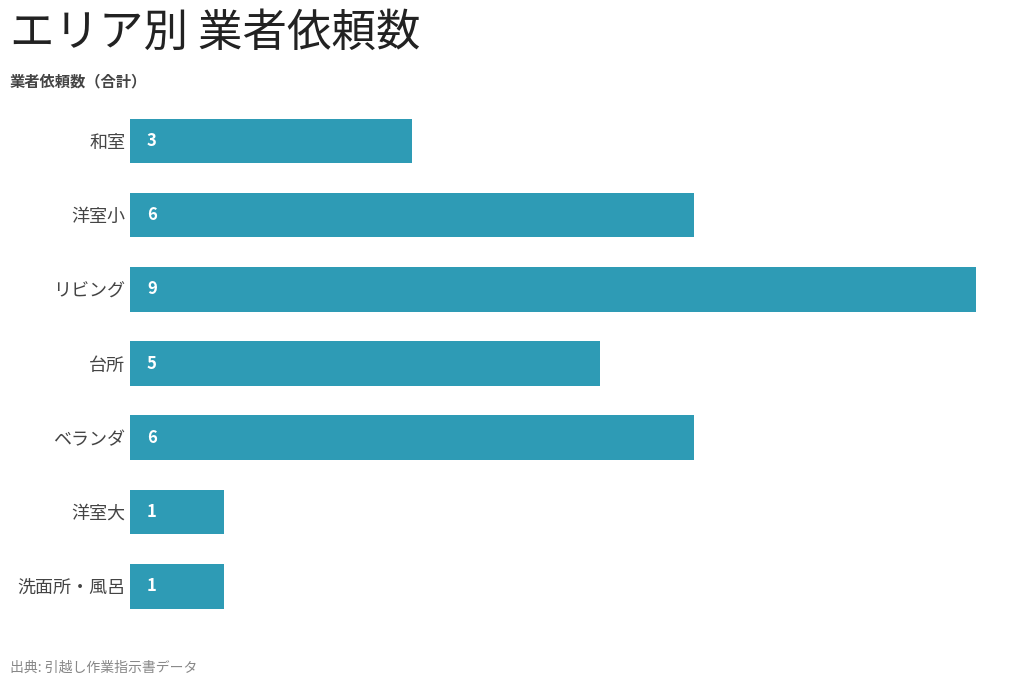

Reading top to bottom, list all the values displayed in this chart.

和室=3	洋室小=6	リビング=9	台所=5	ベランダ=6	洋室大=1	洗面所・風呂=1